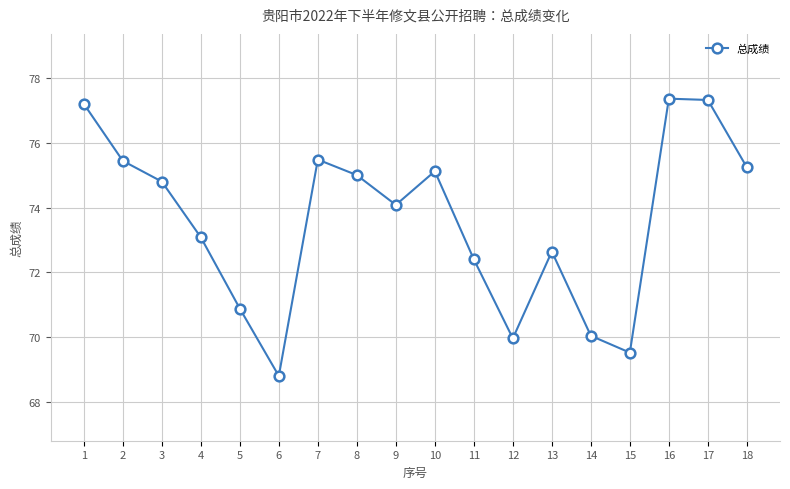

What is the difference between the values at 12 and 16?

7.4